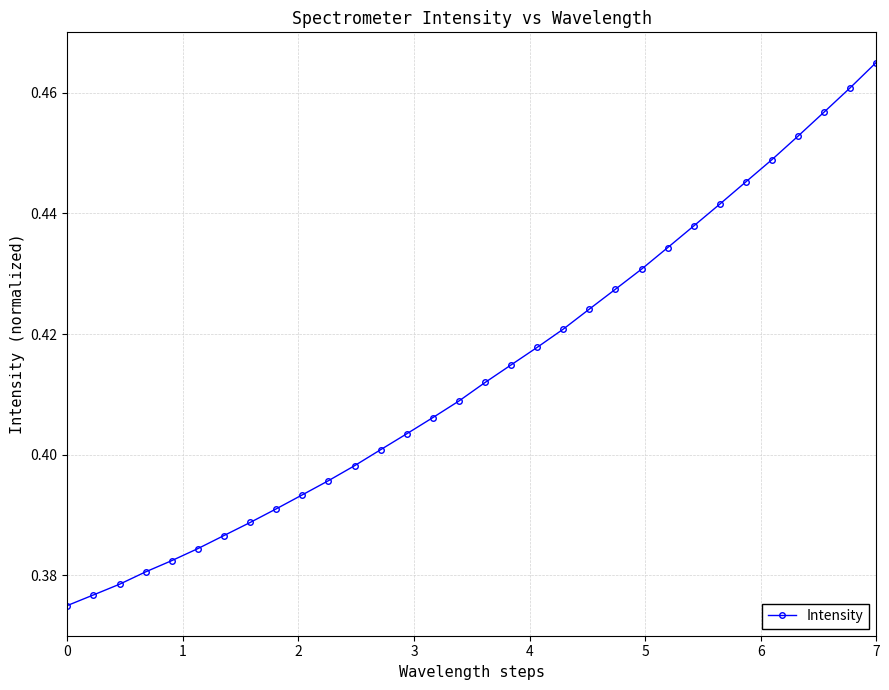

What is the sum of all values?

13.2